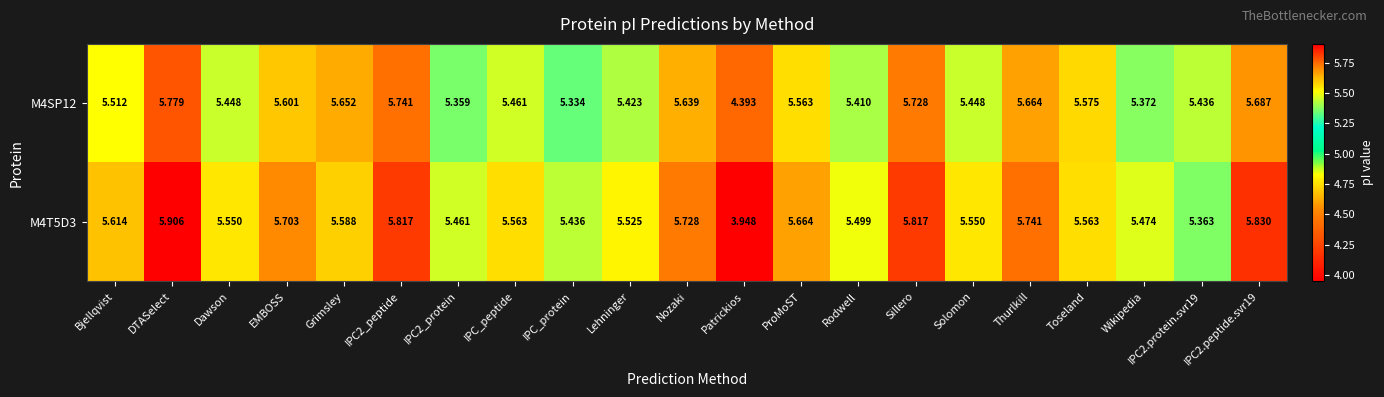

Between IPC_peptide and Thurlkill, which series saw the biggest shift?

M4SP12